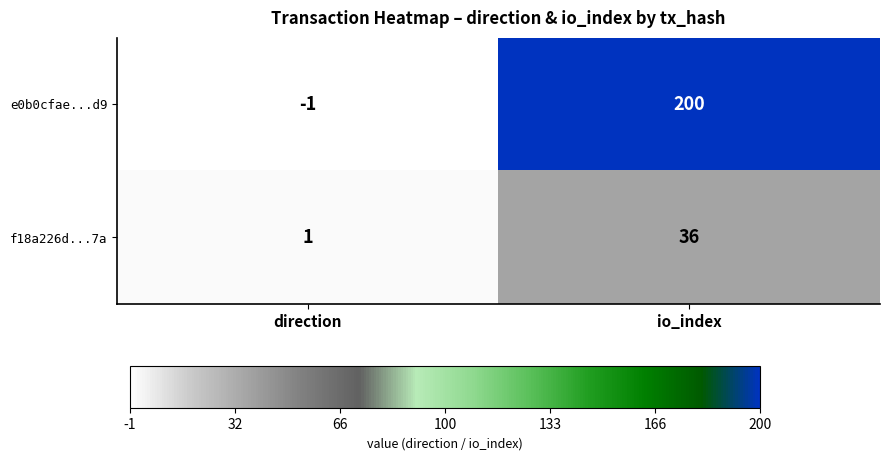

At how many categories does at least one series exceed 127?

1